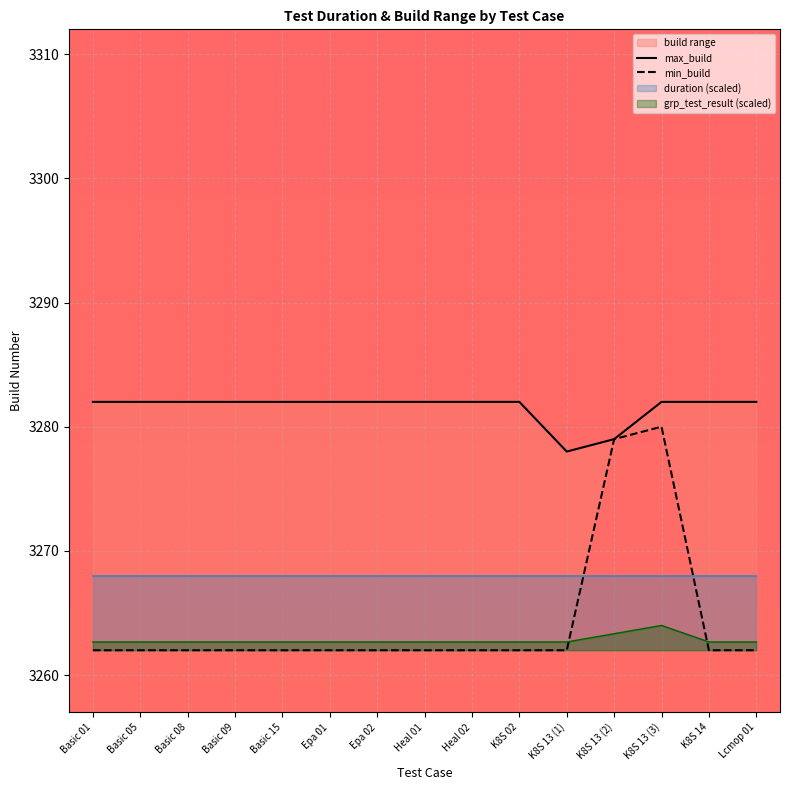

The max_build series shows 4492 at Basic 15. True or false?

False